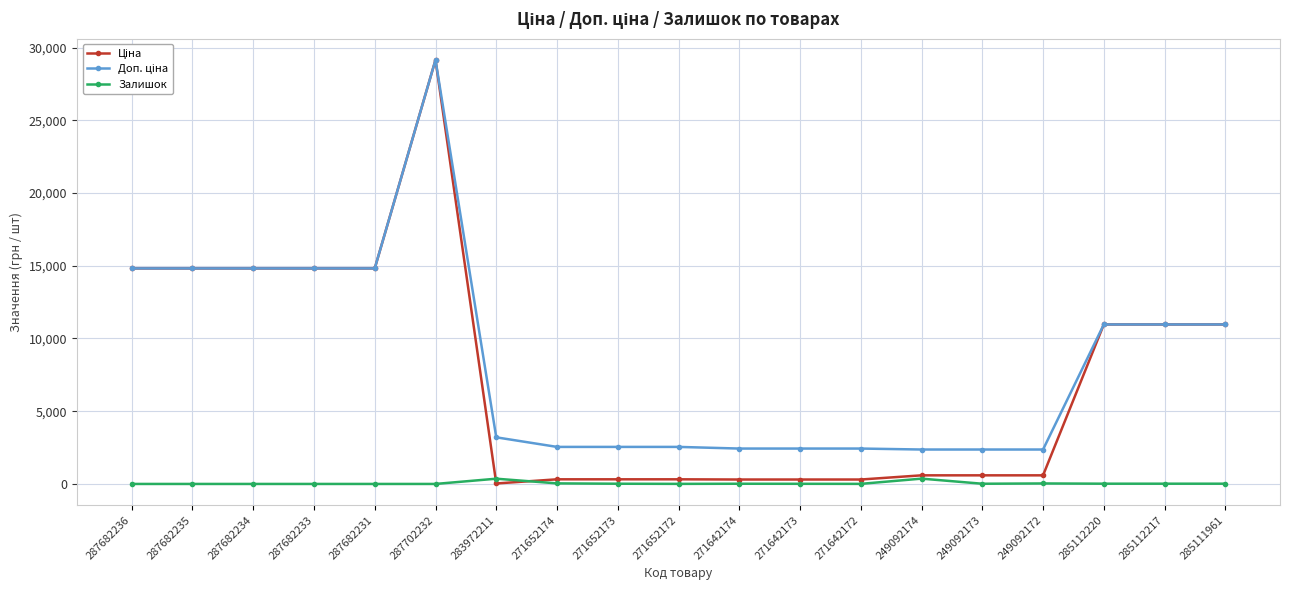

What is the greatest value displayed?

29152.3